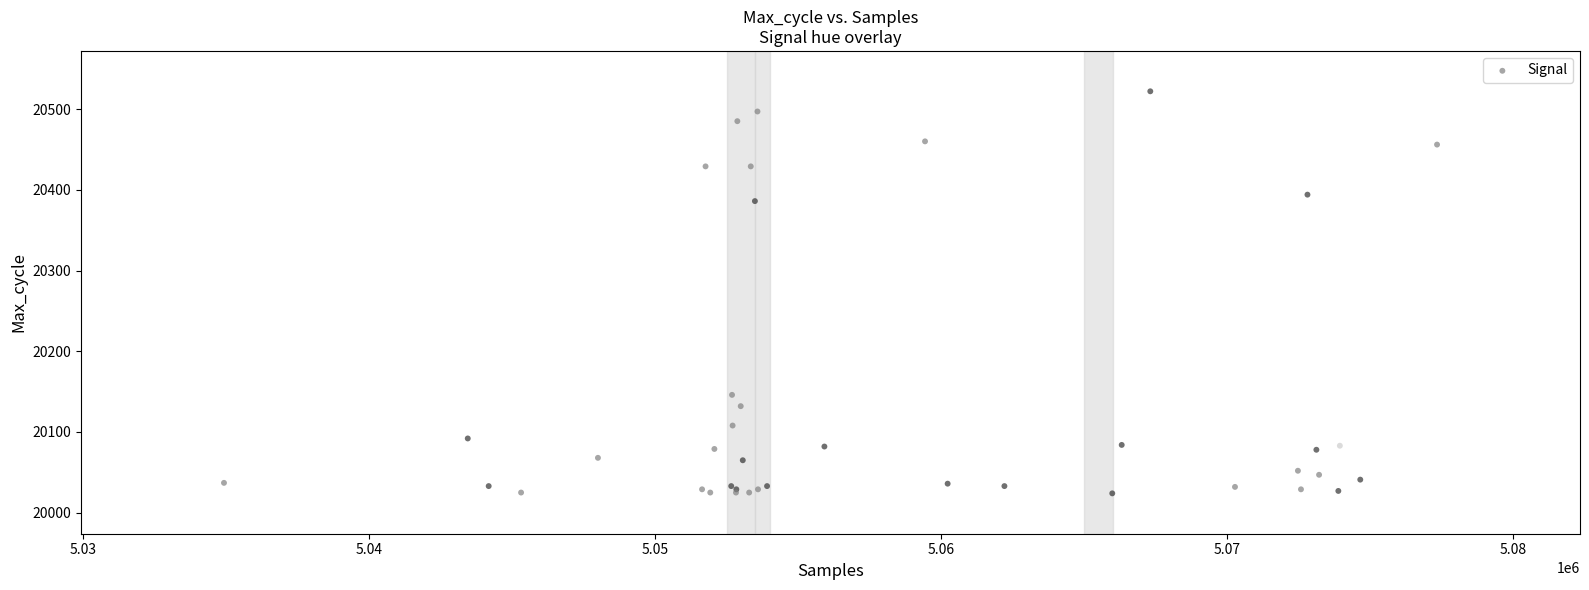

What Y value in the scatter plot is closest to 20273?

20386